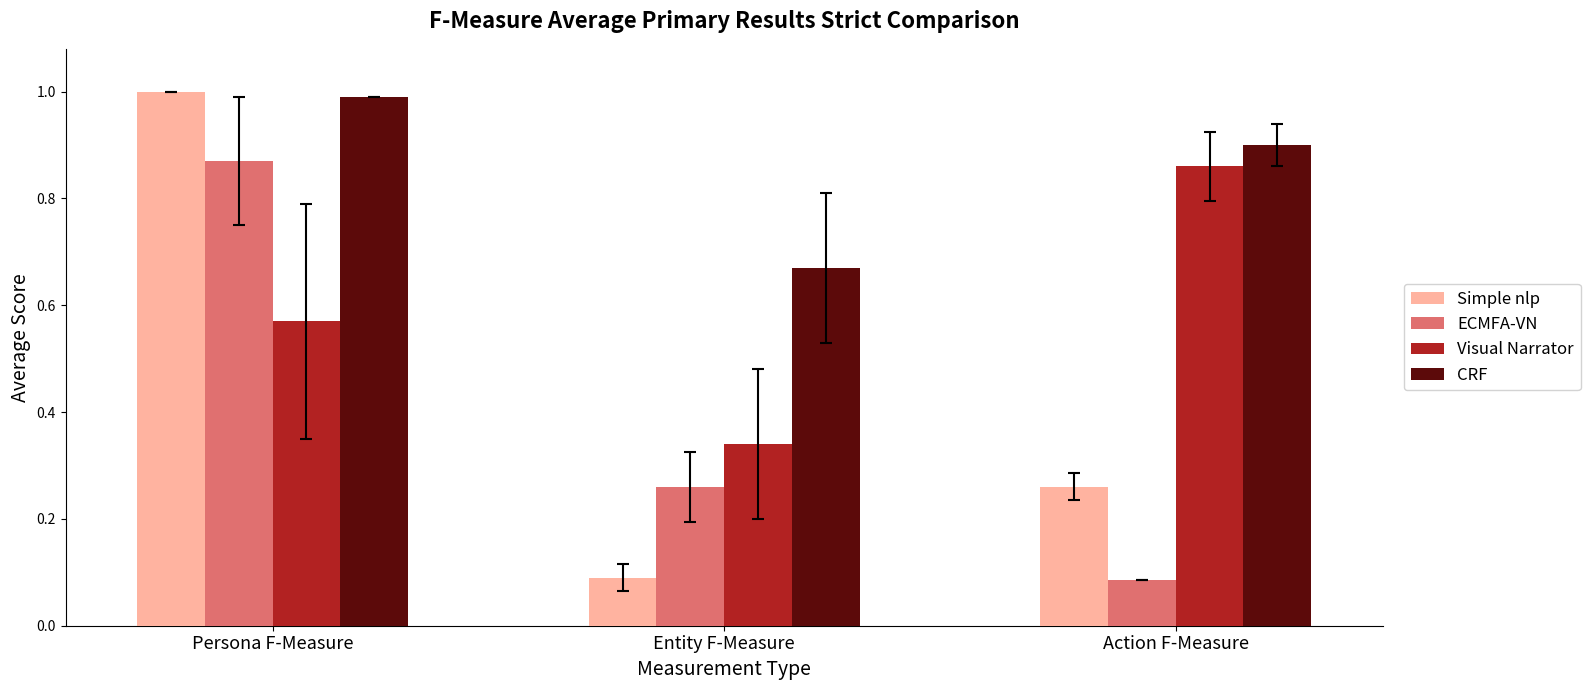

How many bars are there in total?

12